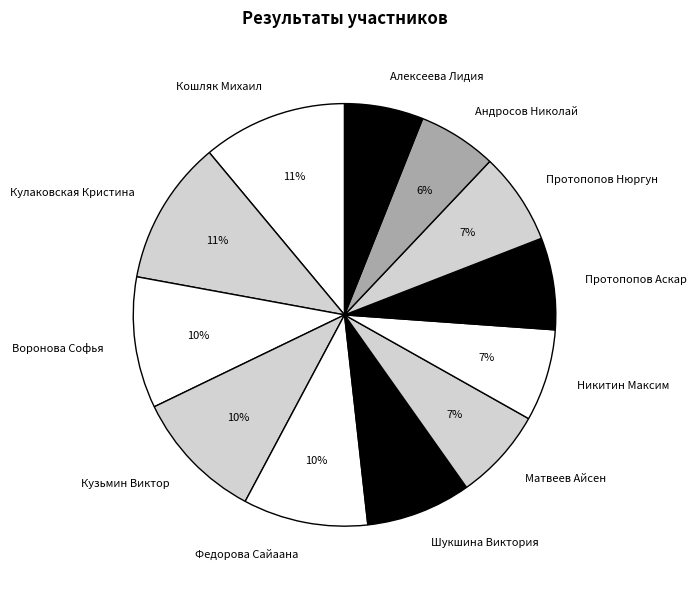

Count the number of slices in the pie.

12